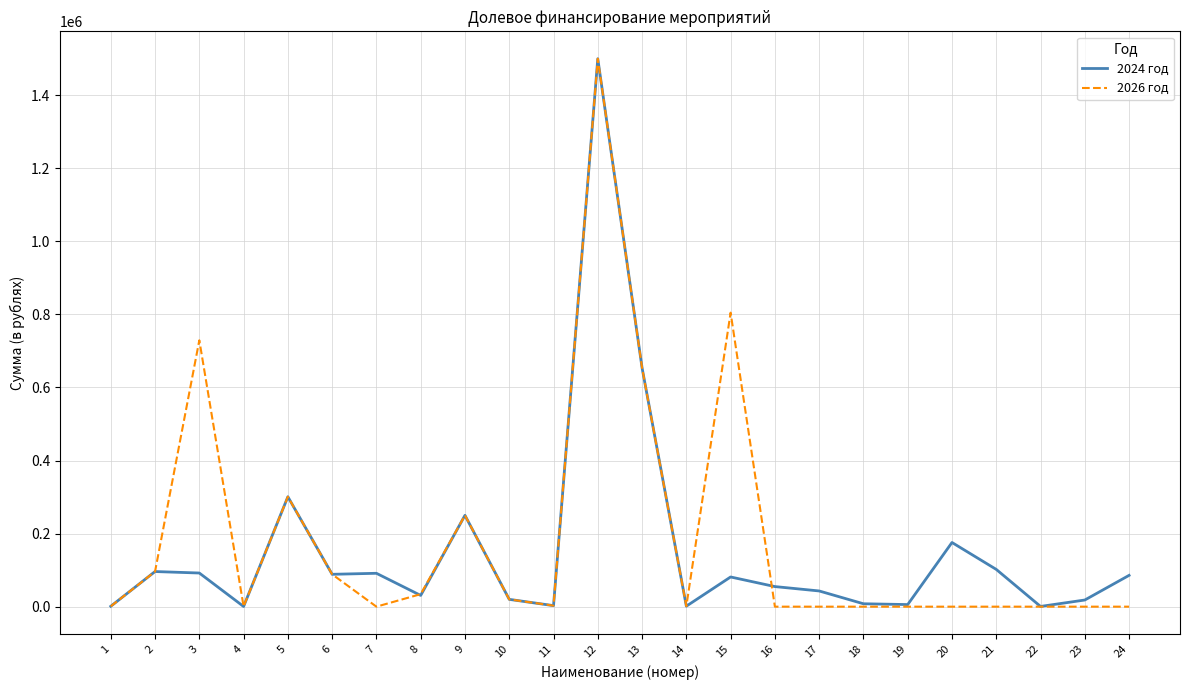

Which series ends up on top after the final intersection of 2024 год and 2026 год?

2024 год